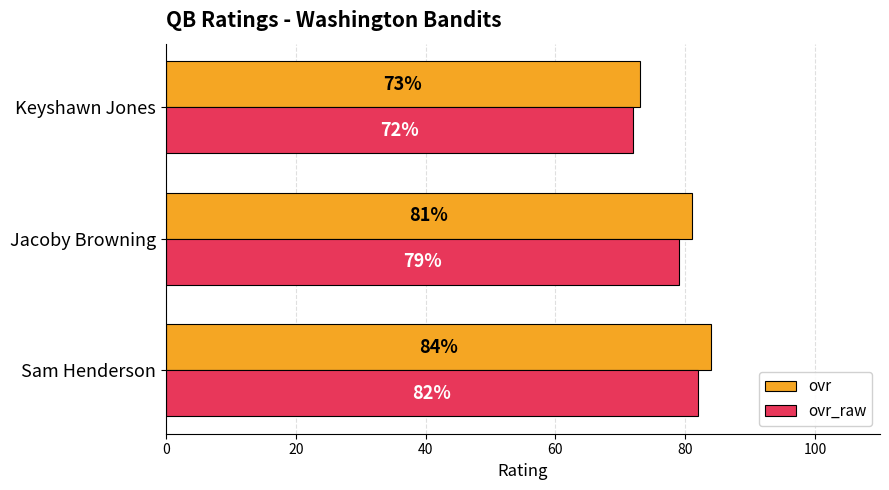

At which label is ovr_raw closest to 77?

Jacoby Browning